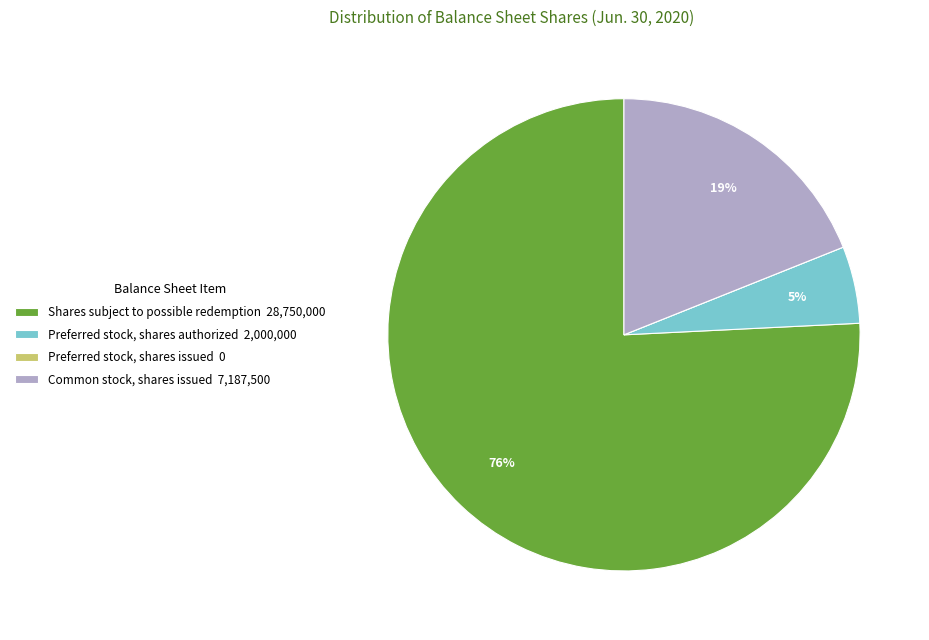

Is Shares subject to possible redemption the majority of the pie?

Yes